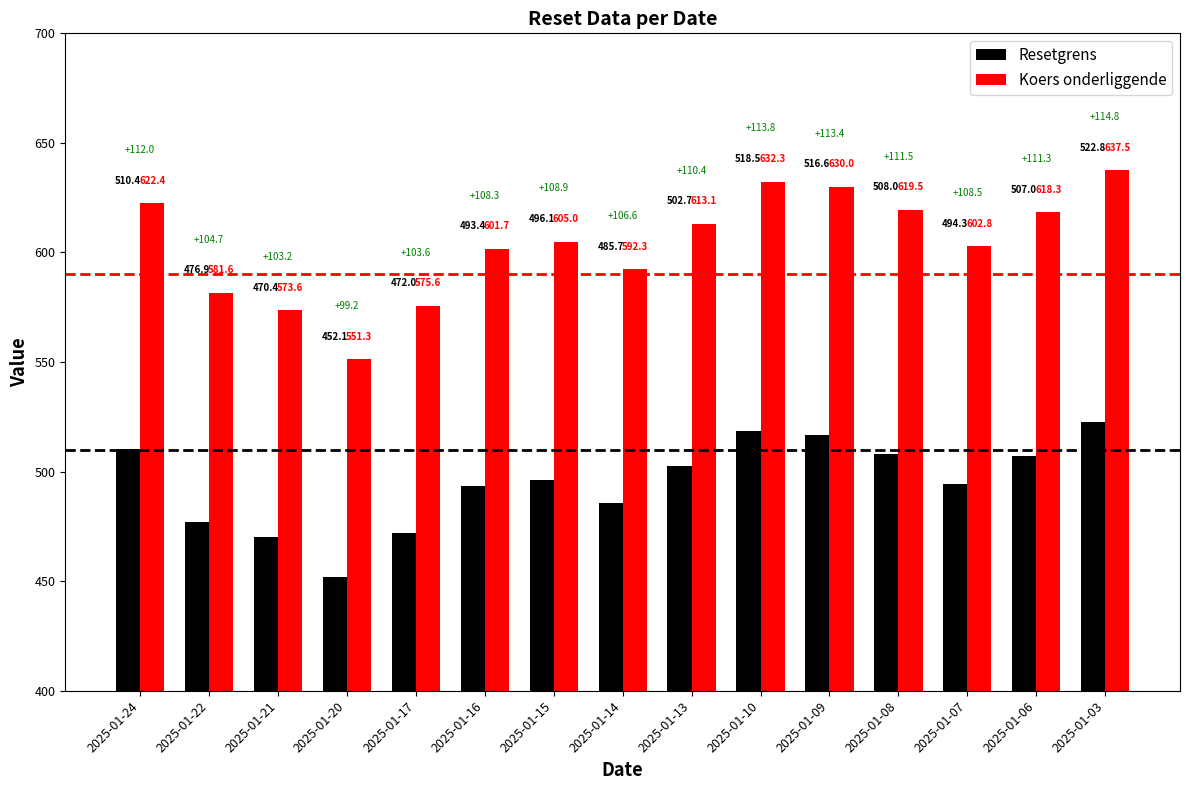

At which category is the sum across all series the highest?

2025-01-03